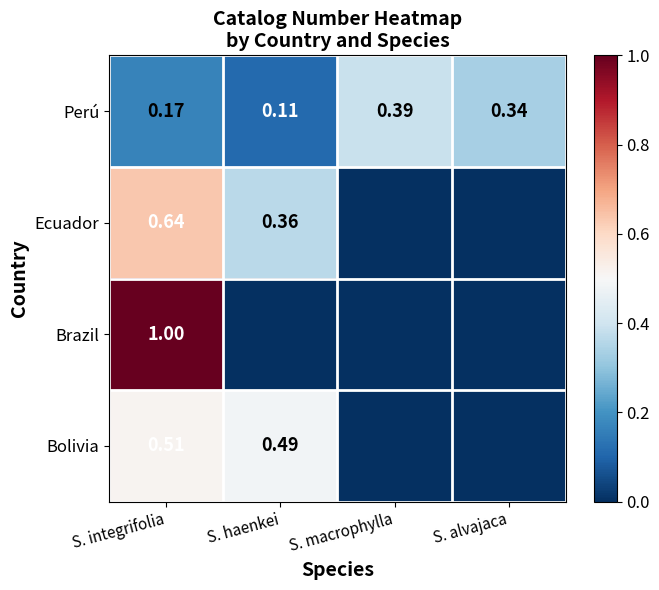

Rank the categories by Perú value from lowest to highest.

S. haenkei, S. integrifolia, S. alvajaca, S. macrophylla